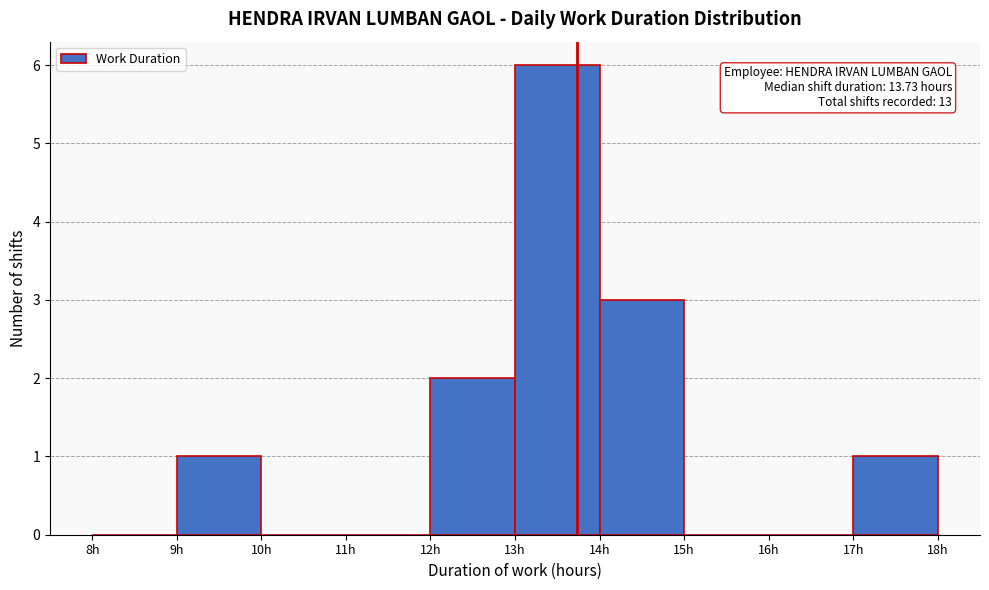

Which range on the x-axis has the tallest bar?

13 to 14